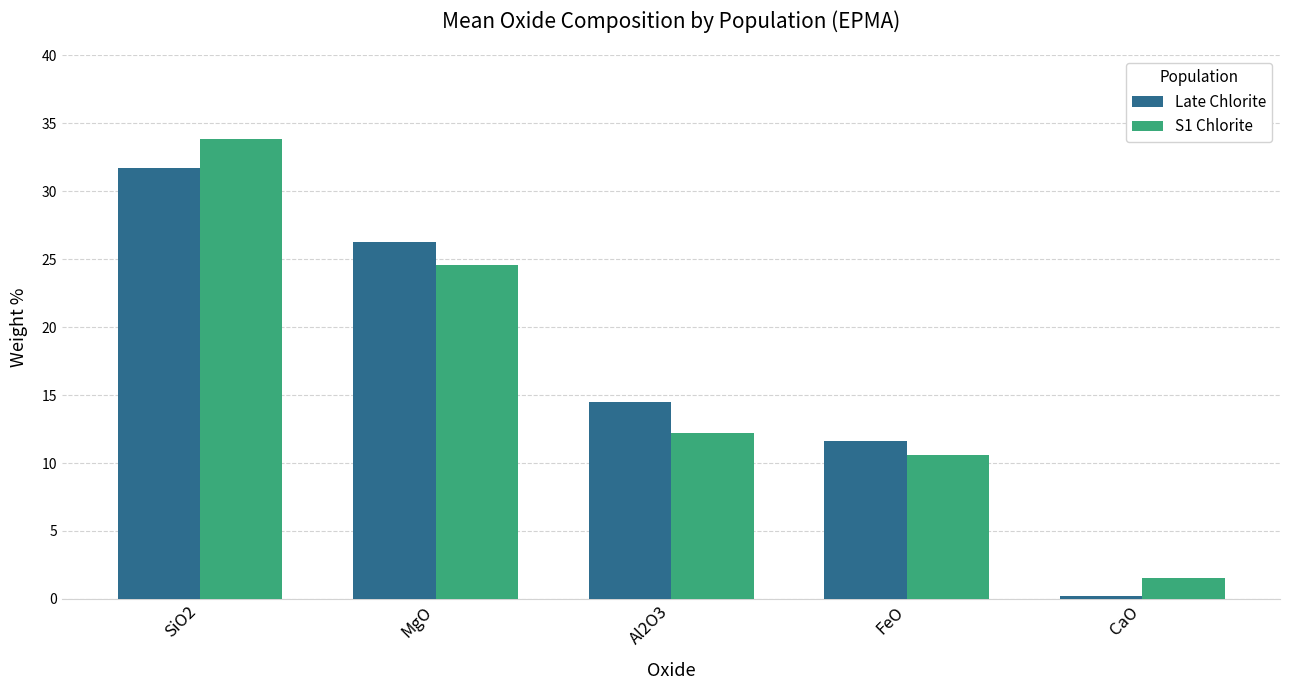

What is the minimum value for S1 Chlorite?

1.5